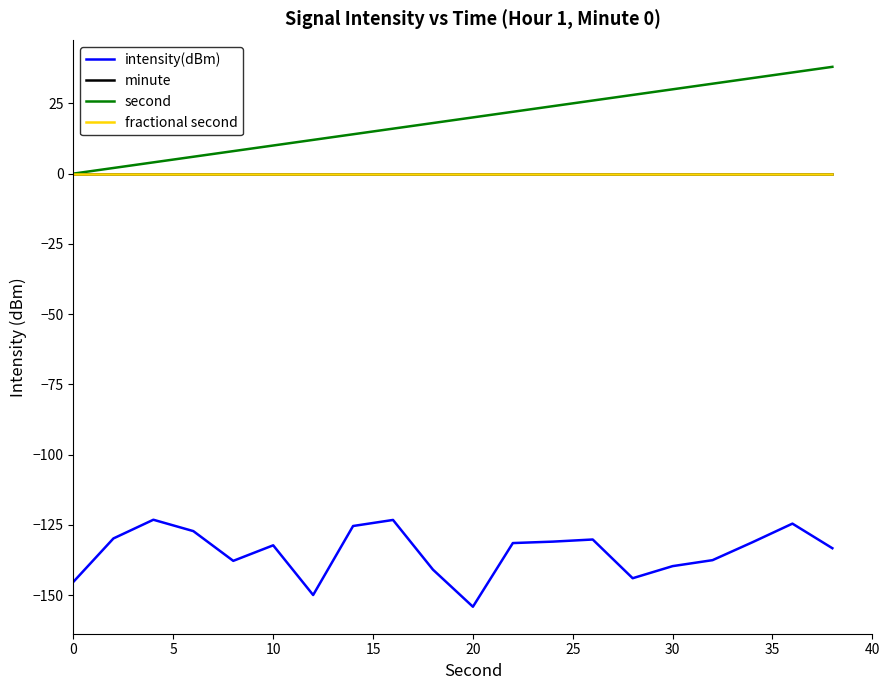

True or false: second and minute intersect in this chart.

False